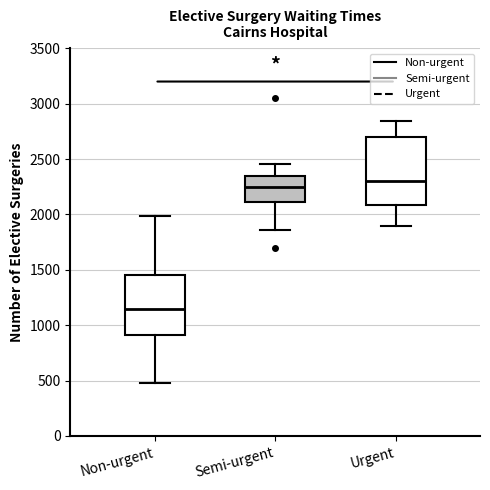

Reading left to right, read every box against the y-axis: the position of its median line, the range the box covers, and the ends of its whiskers. The values are not printed on the chart, so give them approximately, as read against the axis.

Non-urgent: median 1150, box 900 to 1450, whiskers 500 to 2000
Semi-urgent: median 2250, box 2100 to 2350, whiskers 1850 to 2450
Urgent: median 2300, box 2100 to 2700, whiskers 1900 to 2850